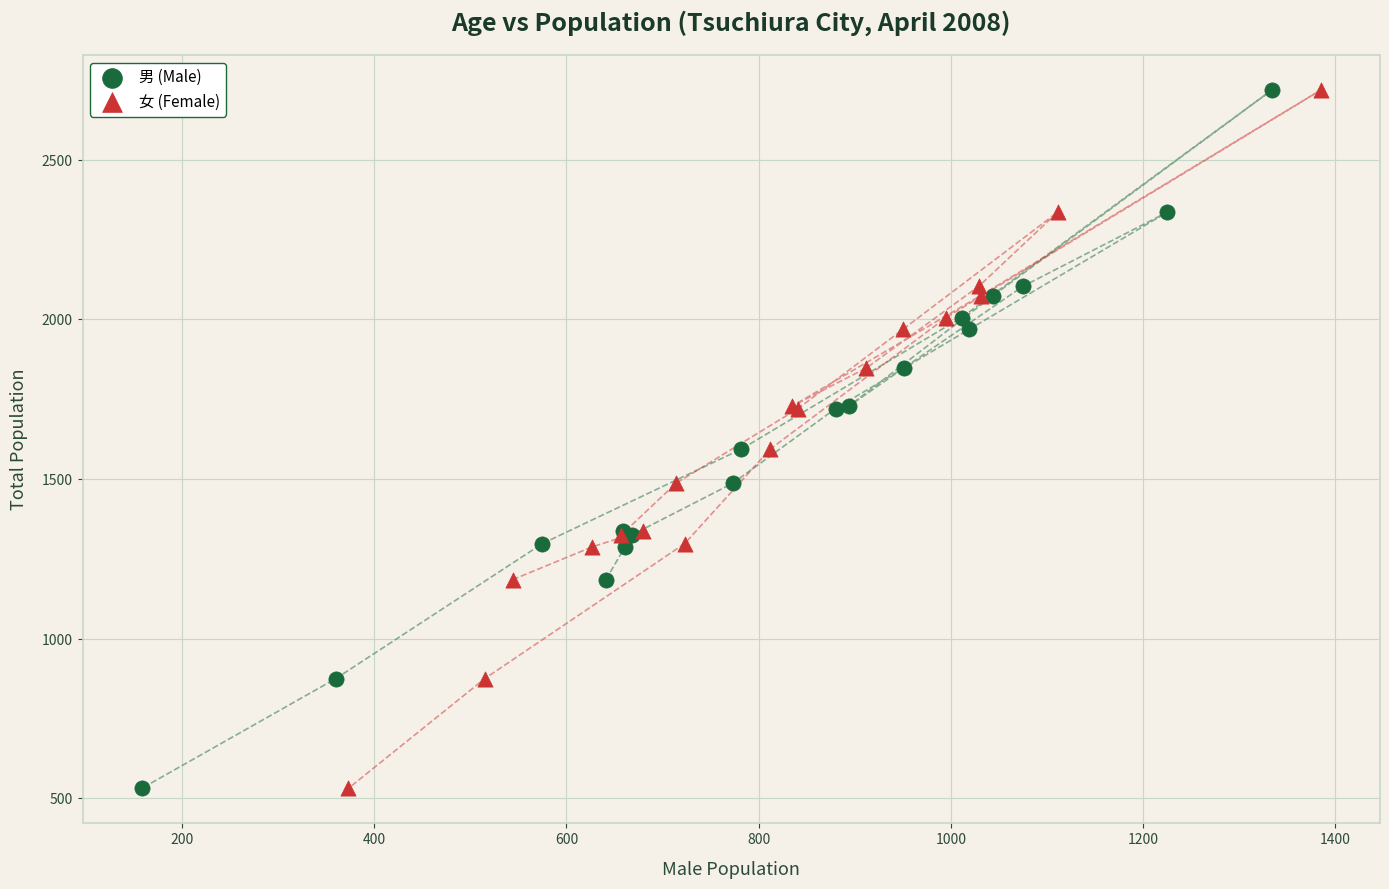

What are all the series names shown in the legend?

男 (Male), 女 (Female)